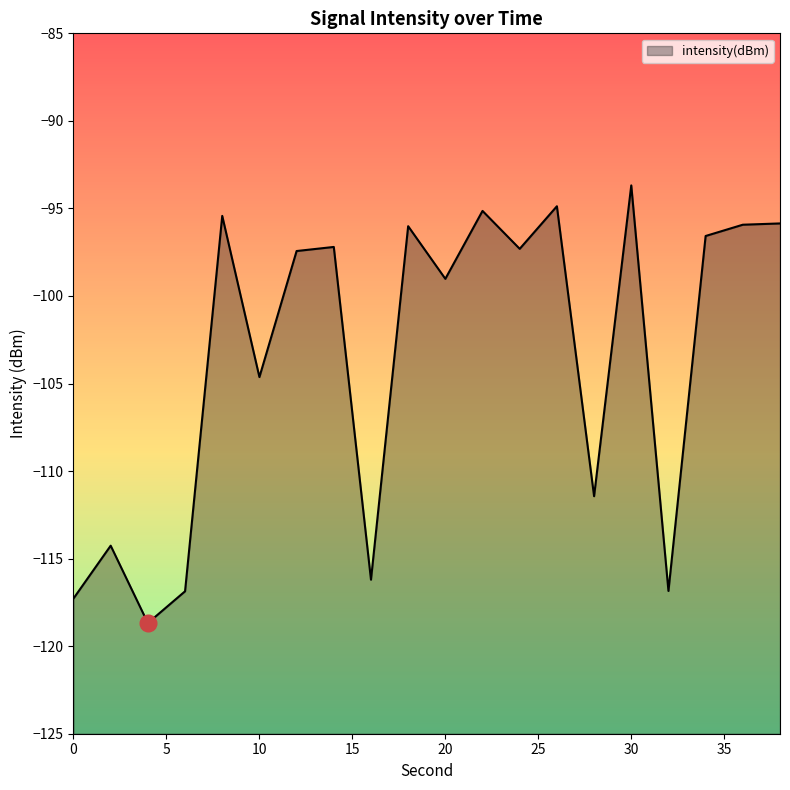

Where does the data first go above -97?

8